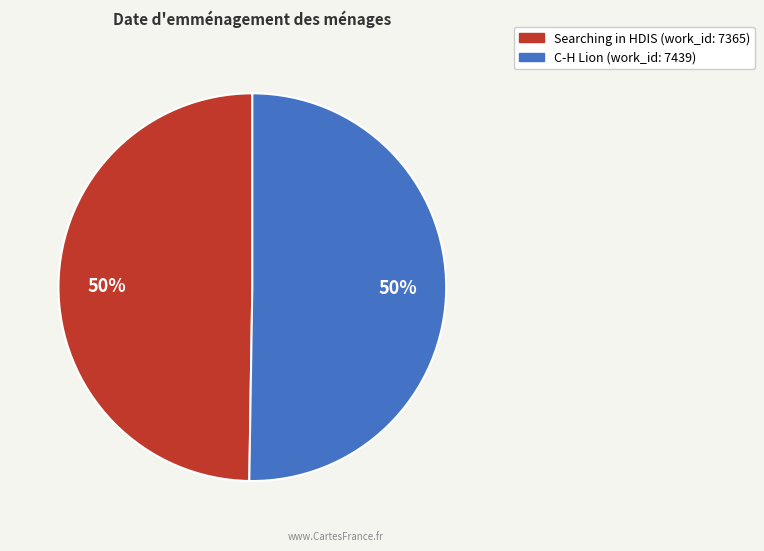

True or false: C-H Lion (work_id: 7439) accounts for 42% of the total.

False